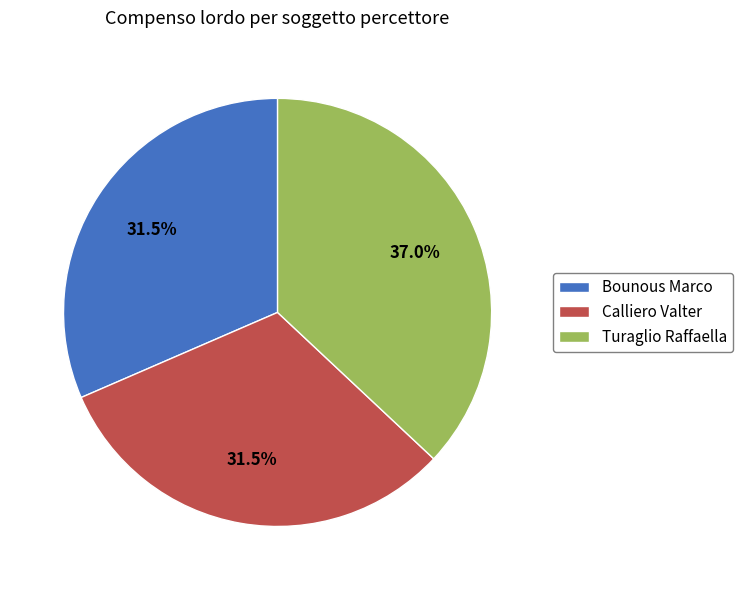

Between Turaglio Raffaella and Bounous Marco, which is larger?

Turaglio Raffaella